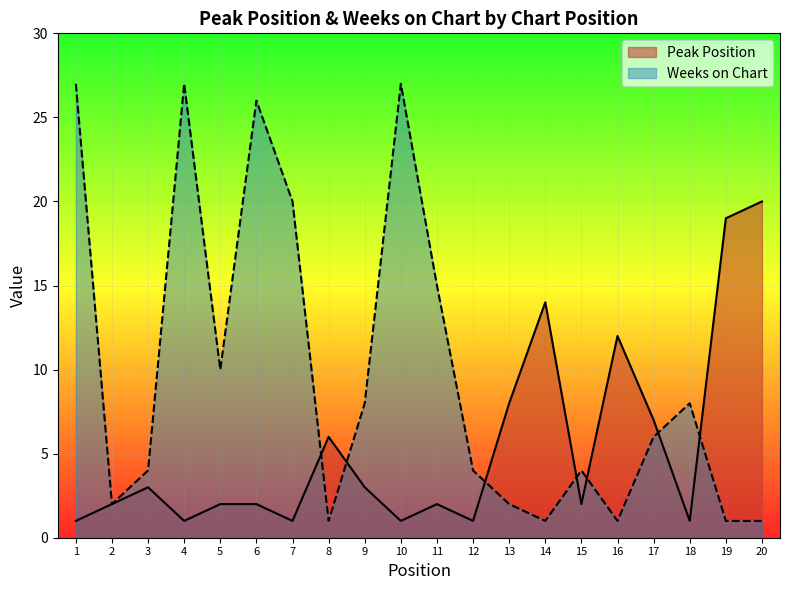

Reading right to left, what are all the values shown in this chart?

Peak Position: 20=20	19=19	18=1	17=7	16=12	15=2	14=14	13=8	12=1	11=2	10=1	9=3	8=6	7=1	6=2	5=2	4=1	3=3	2=2	1=1
Weeks on Chart: 20=1	19=1	18=8	17=6	16=1	15=4	14=1	13=2	12=4	11=15	10=27	9=8	8=1	7=20	6=26	5=10	4=27	3=4	2=2	1=27